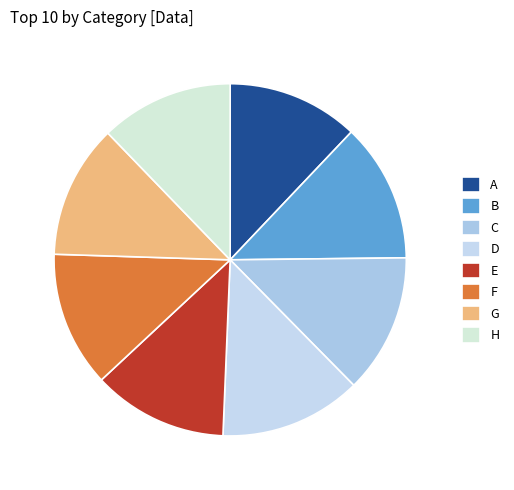

Does F account for over 50% of the chart?

No